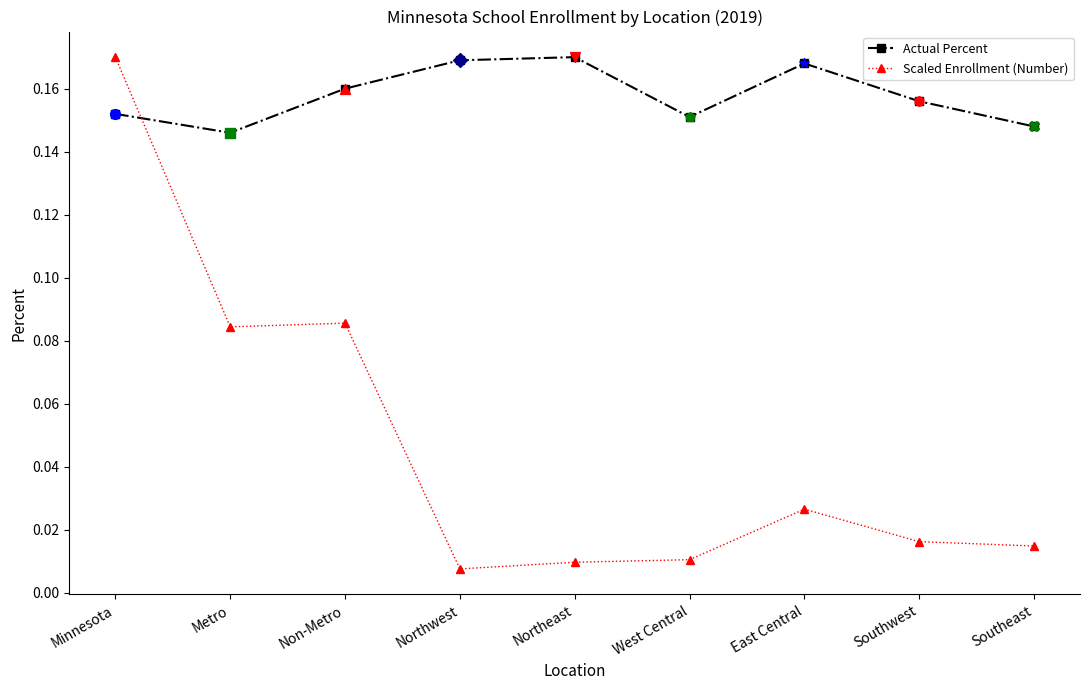

What are all the series names shown in the legend?

Actual Percent, Scaled Enrollment (Number)